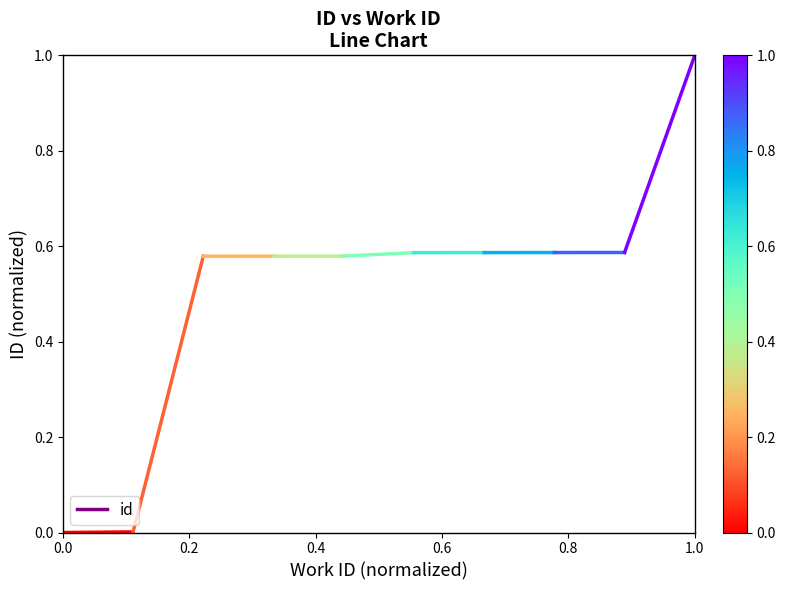

Is this an area chart (filled region under the line)?

No